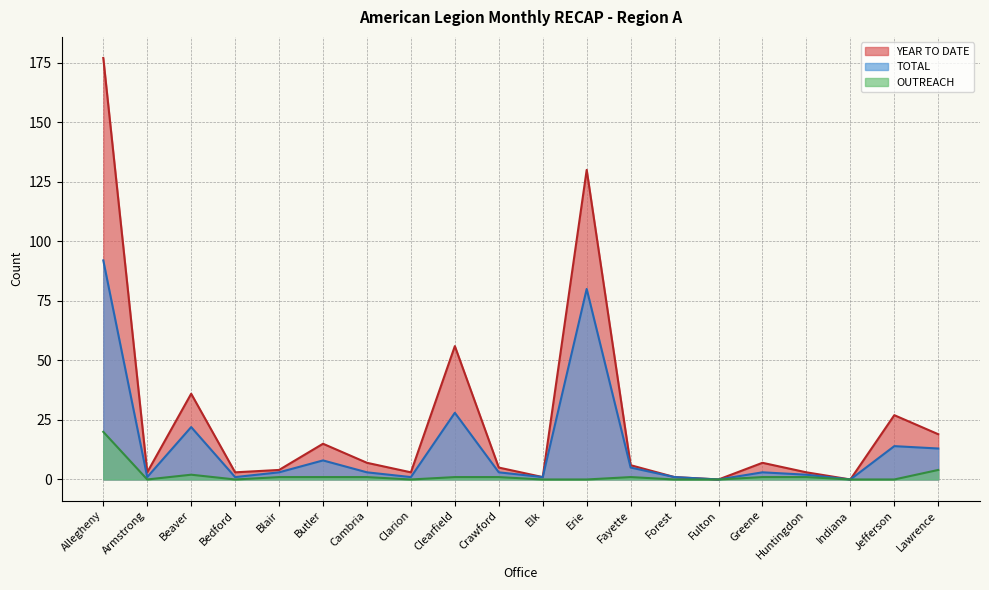

Reading left to right, transcribe all the data shown in this chart.

YEAR TO DATE: 177	3	36	3	4	15	7	3	56	5	1	130	6	1	0	7	3	0	27	19
TOTAL: 92	1	22	1	3	8	3	1	28	3	1	80	5	1	0	3	2	0	14	13
OUTREACH: 20	0	2	0	1	1	1	0	1	1	0	0	1	0	0	1	1	0	0	4